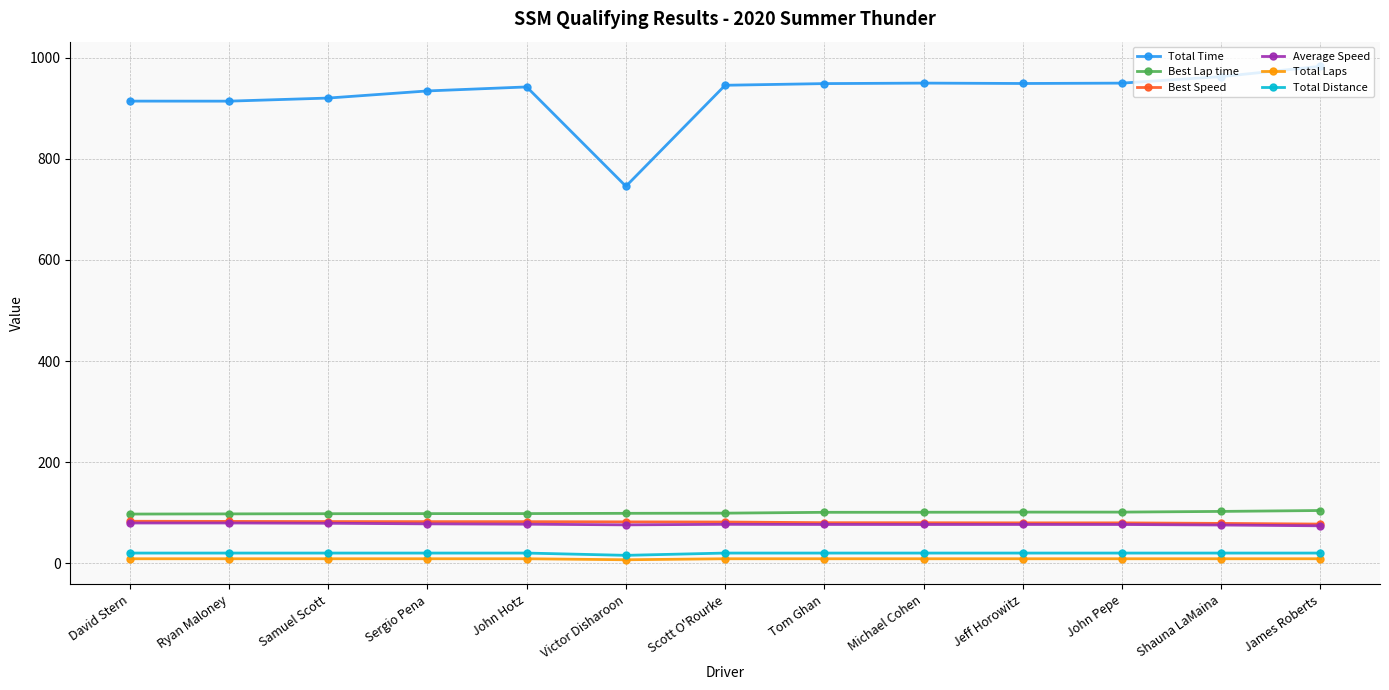

Which series has the largest range (max minus min)?

Total Time